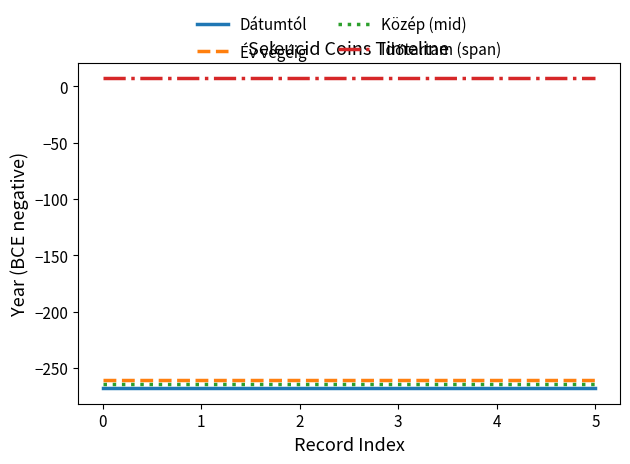

What is the total value across all series at 4?

-786.5